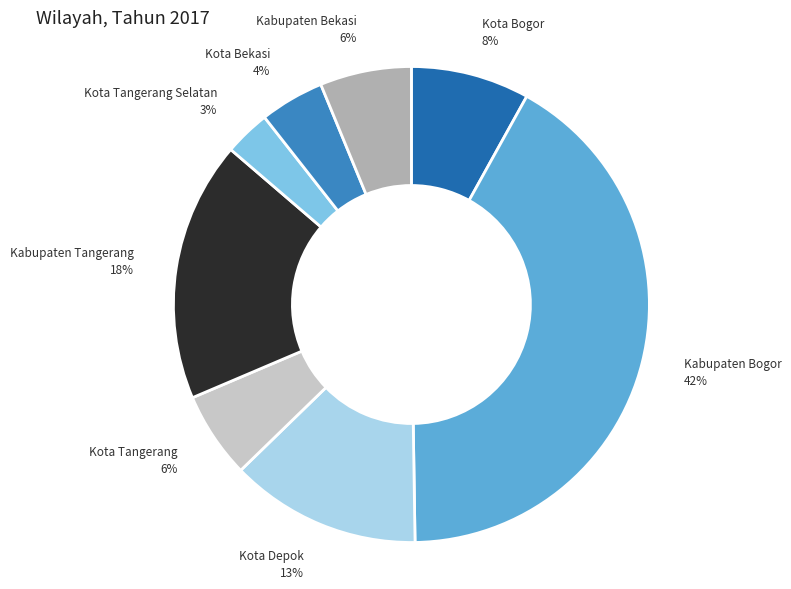

To the nearest percent, what portion does Kabupaten Tangerang represent?

18%